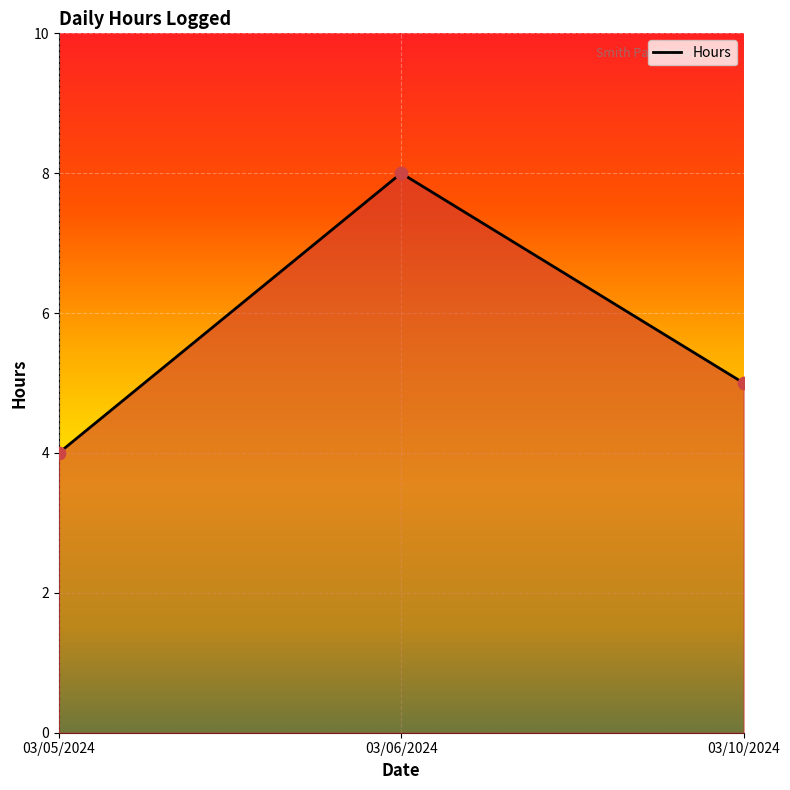

What is the change in value from 03/06/2024 to 03/10/2024?

-3